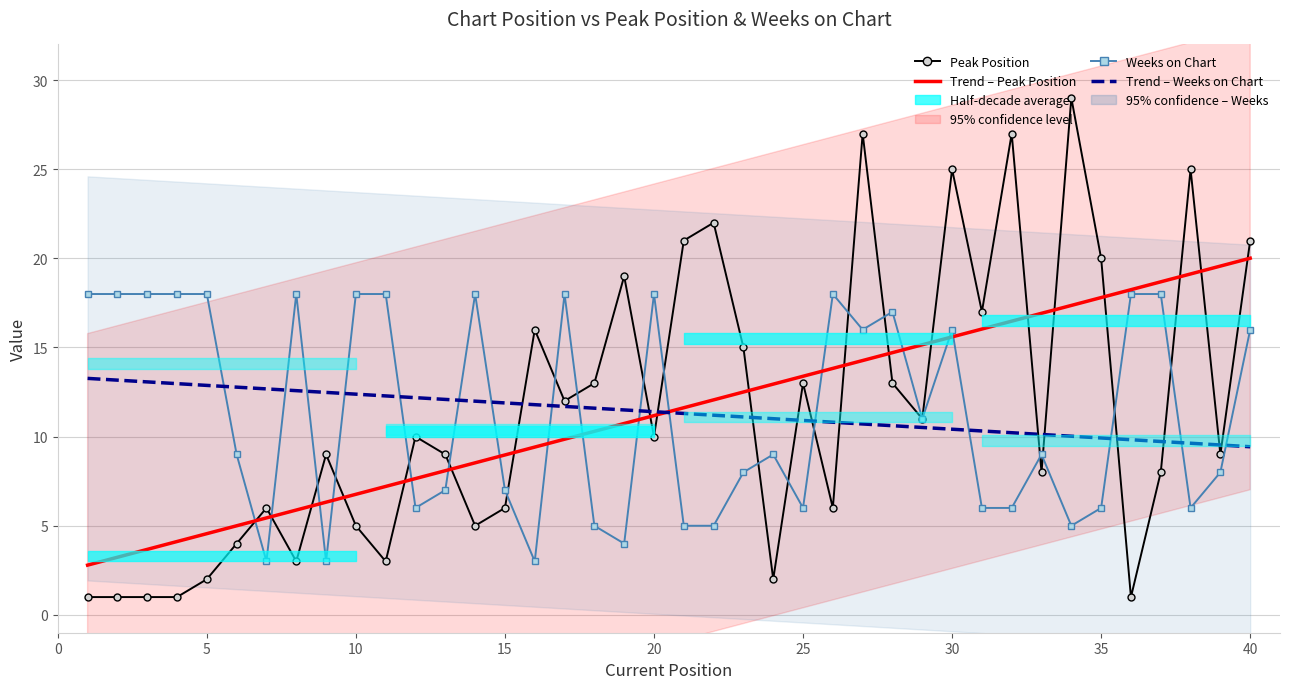

How many intersections are there between Weeks on Chart and Peak Position?

20